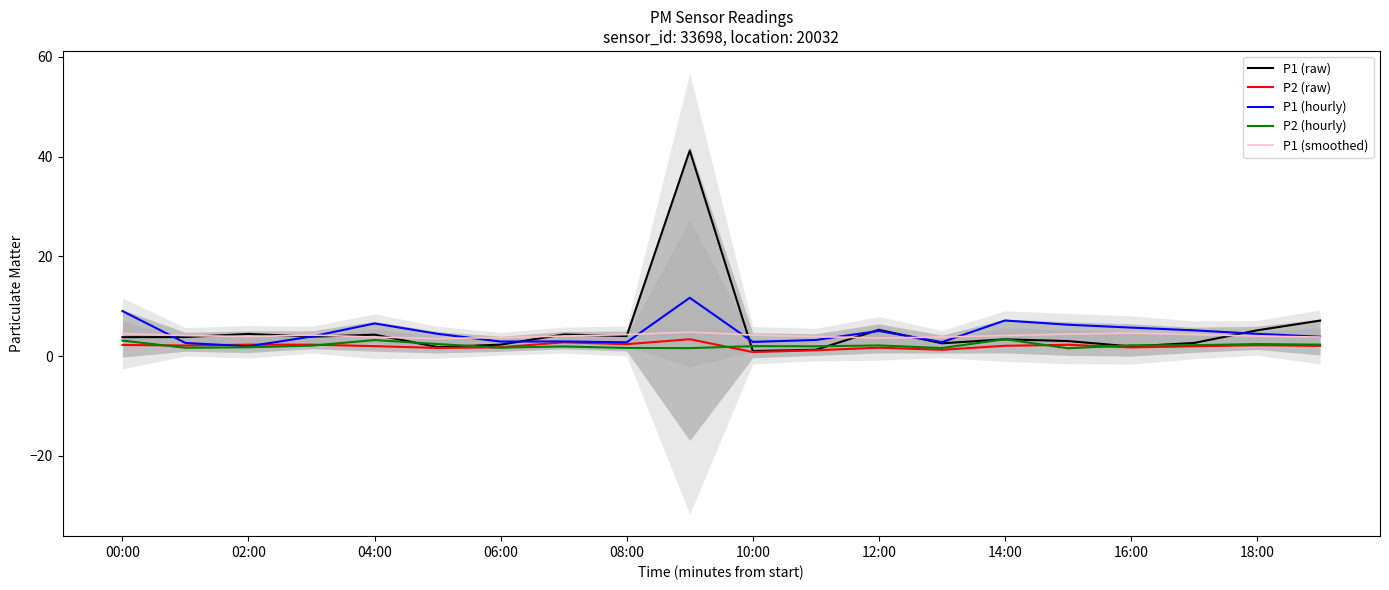

What is the average value of the P1 (hourly) series?

4.8